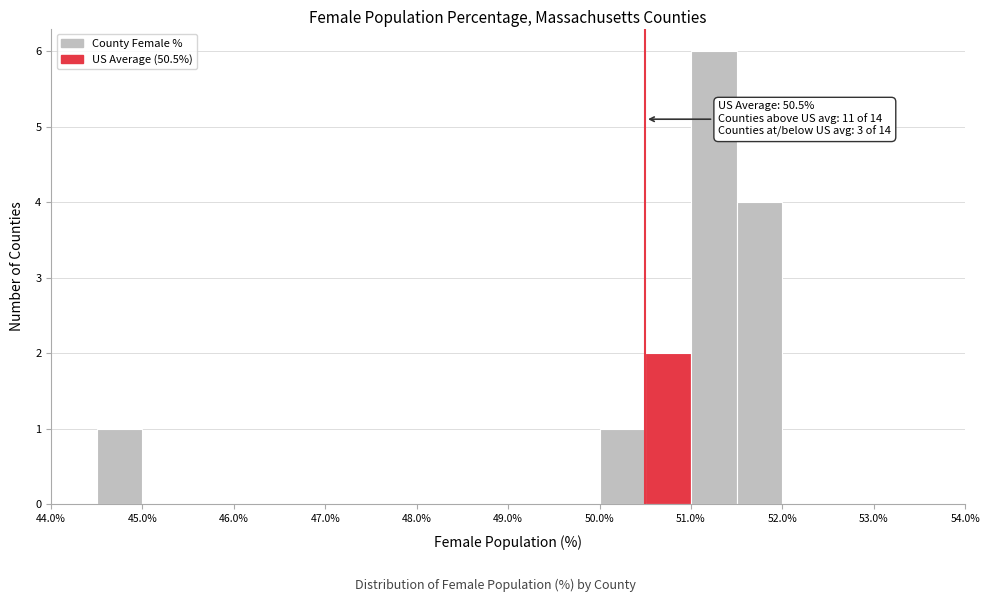

Over which range of the x-axis is the bar tallest?

51.0 to 51.5